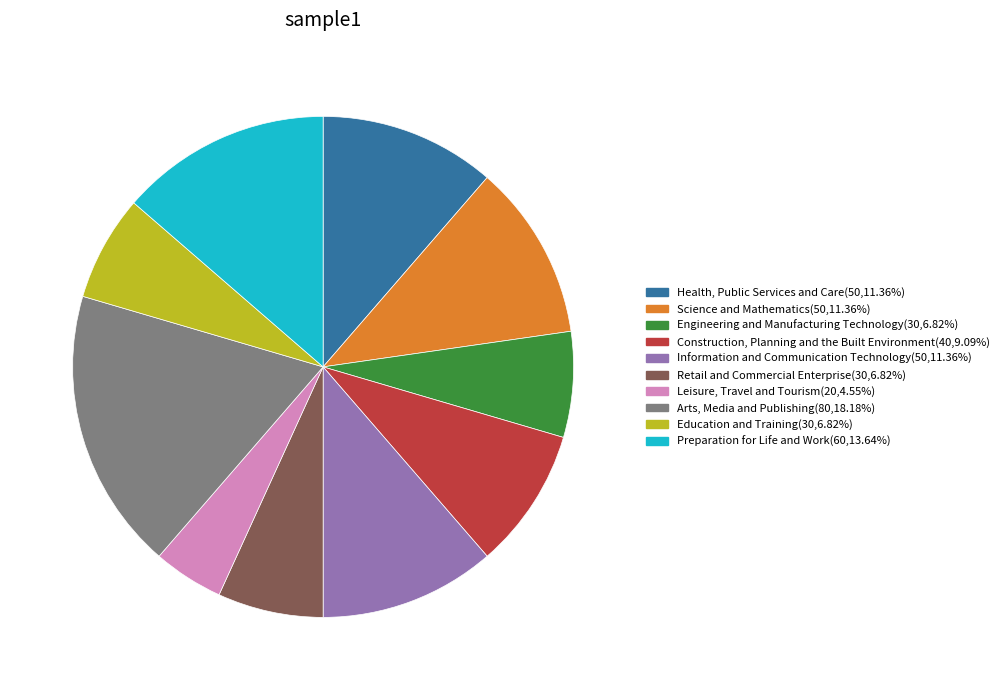

What is the ratio of the value at Arts, Media and Publishing(80,18.18%) to the value at Engineering and Manufacturing Technology(30,6.82%)?

2.7